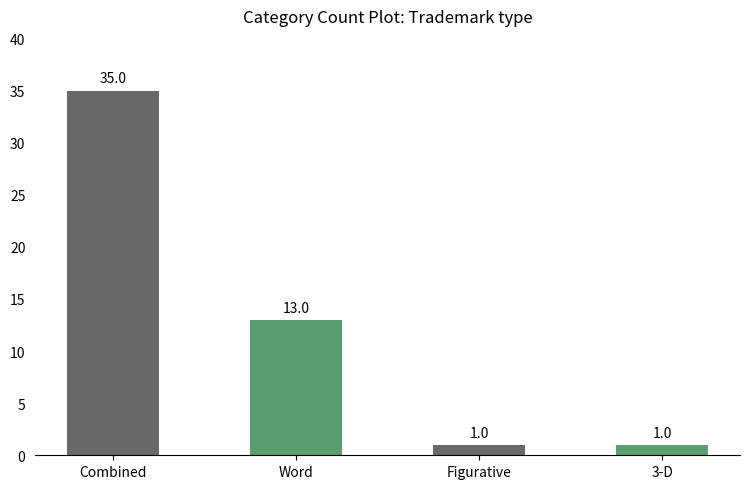

Which category has the lowest value across all series?

Figurative